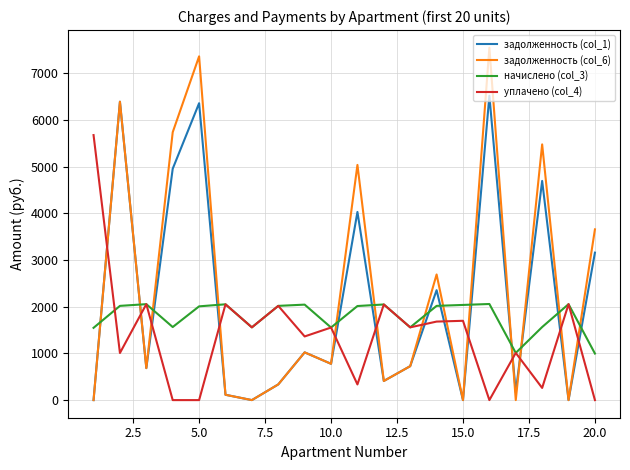

Rank the series by their maximum value, from lowest to highest.

начислено (col_3), уплачено (col_4), задолженность (col_1), задолженность (col_6)